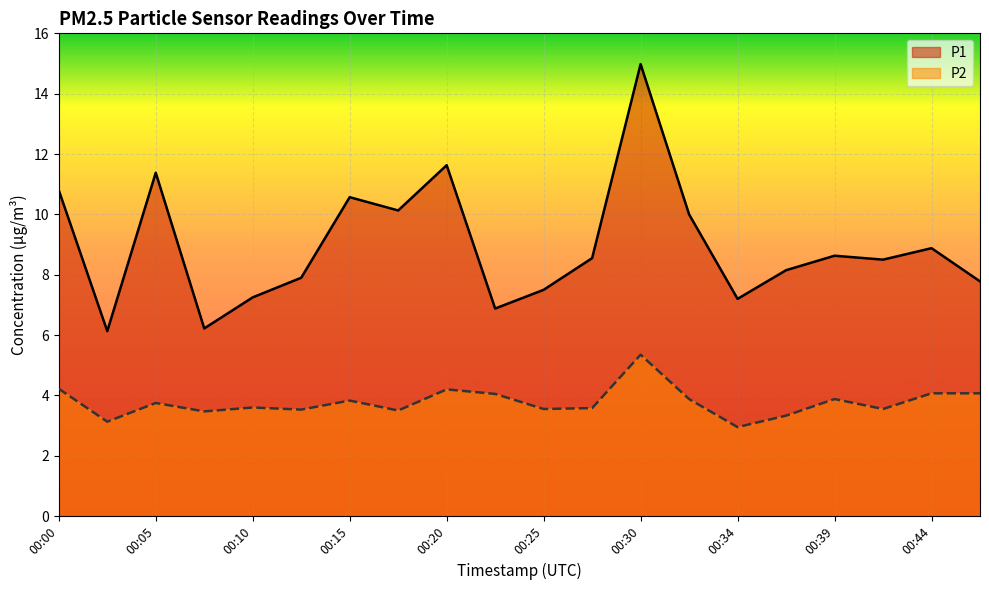

Which series has the widest spread of values?

P1